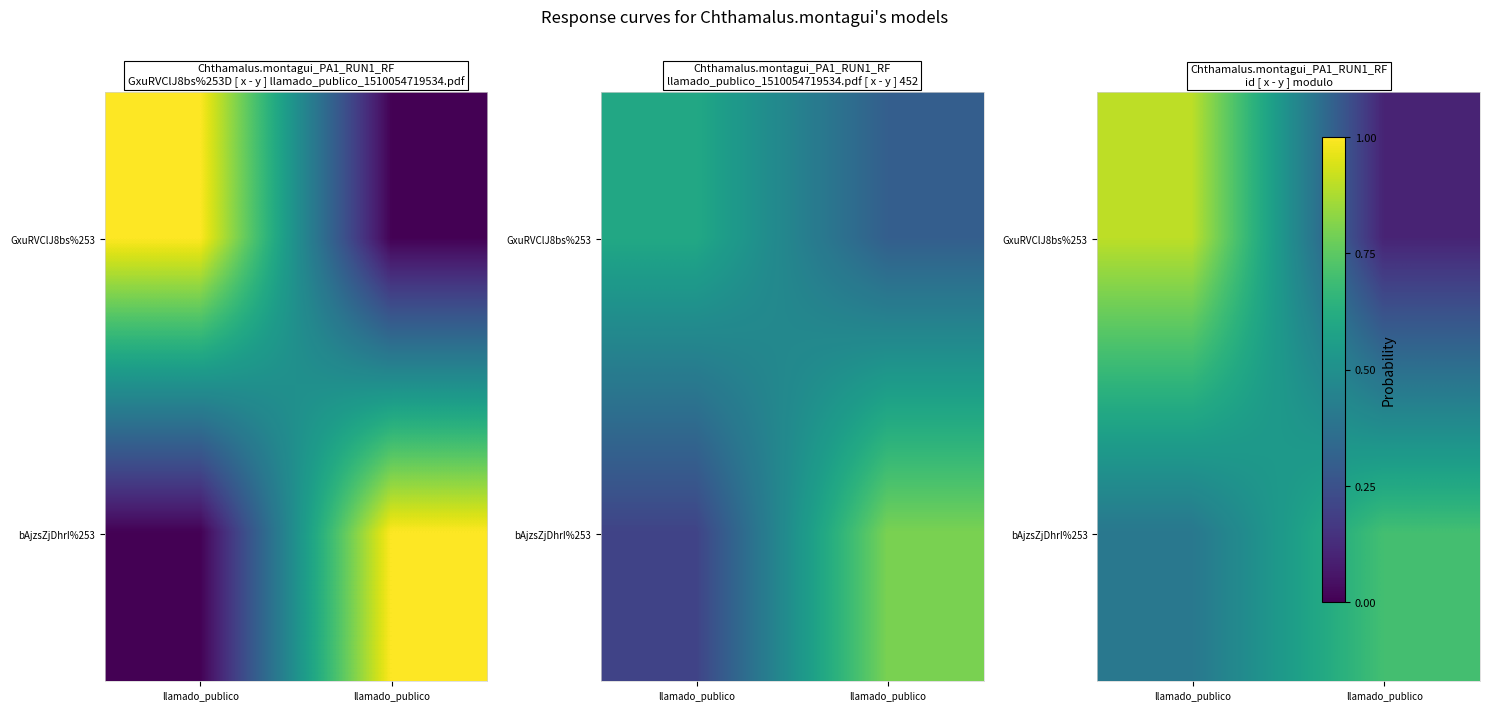

How many data points does each series have?

2